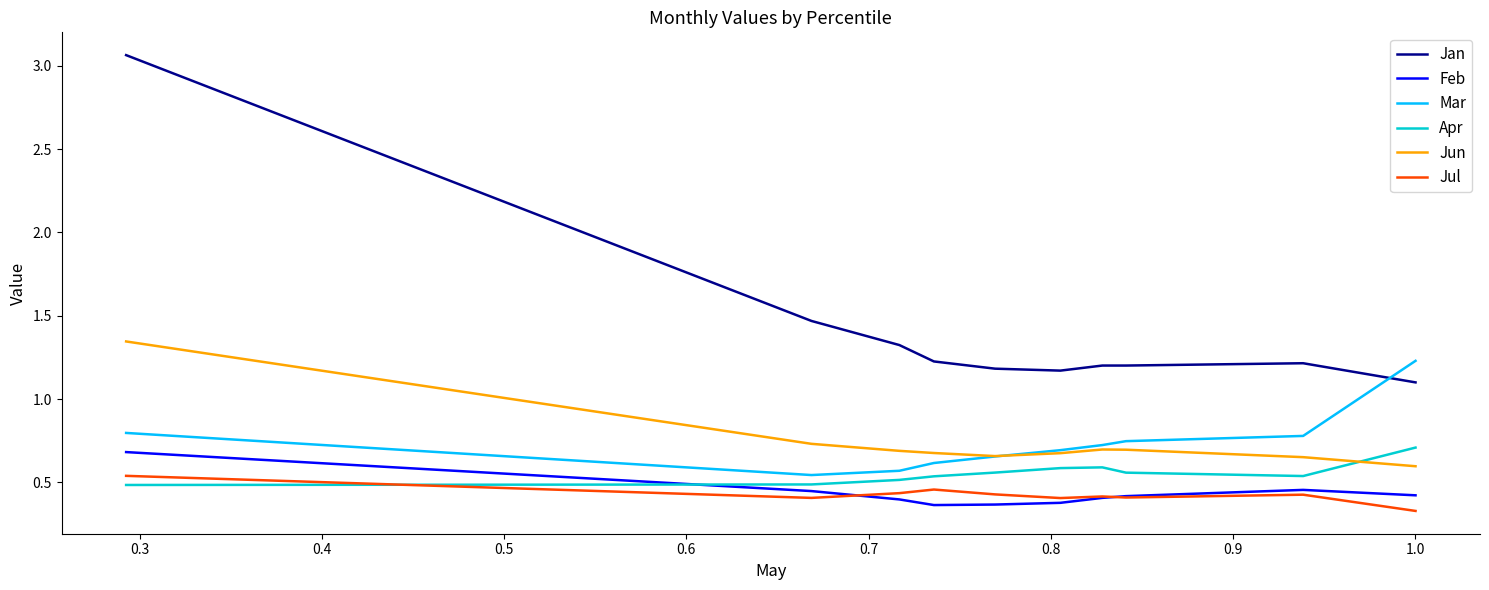

How many series are shown in this chart?

6